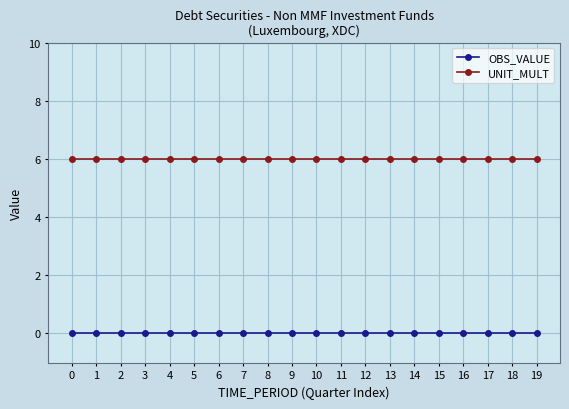

Rank the series by their average value, from highest to lowest.

UNIT_MULT, OBS_VALUE